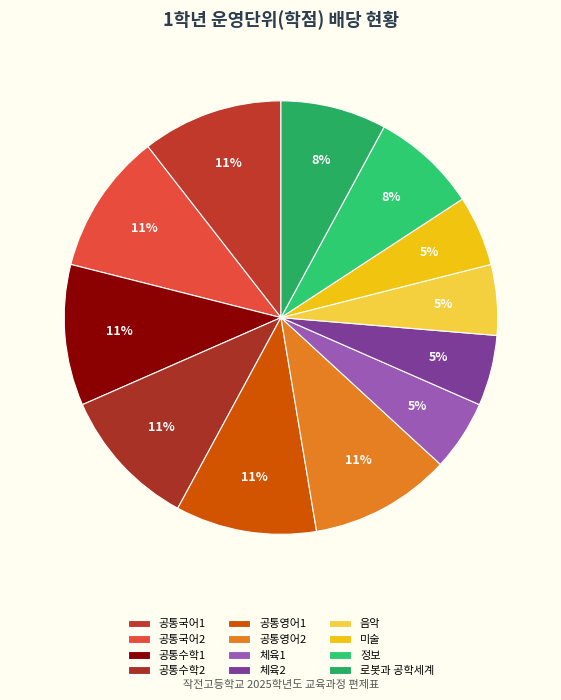

How many slices are in this pie chart?

12